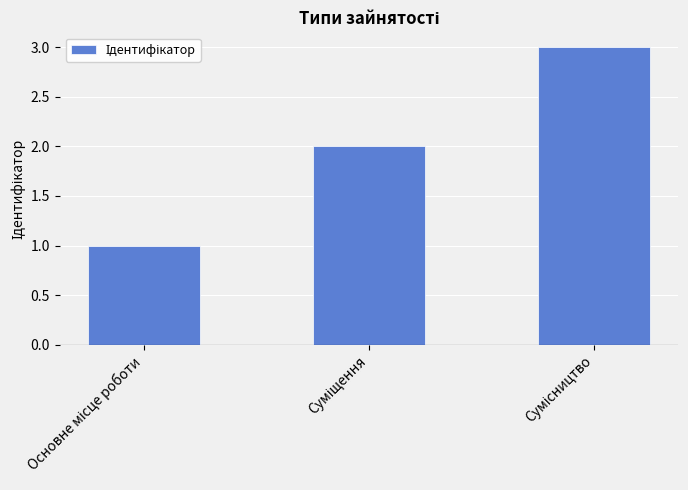

What is the sum of all values?

6